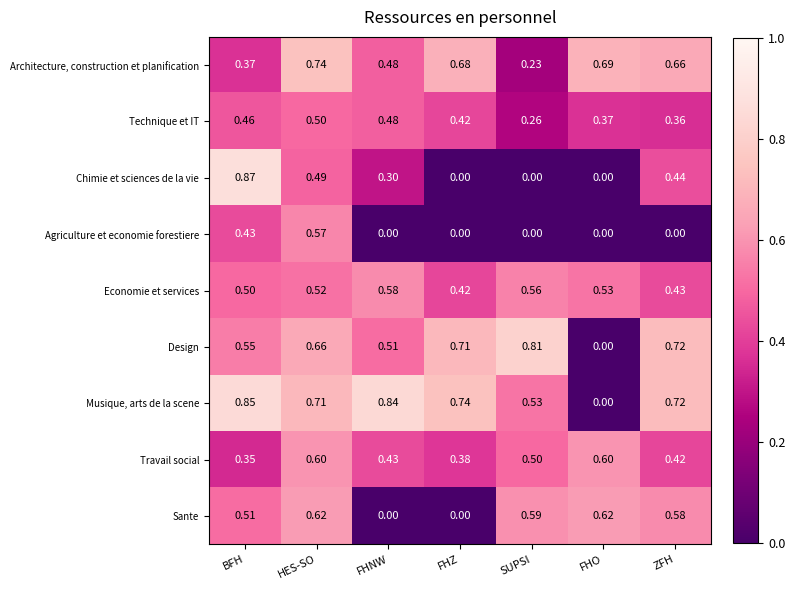

Where is Musique, arts de la scene nearest to the value 0?

FHO